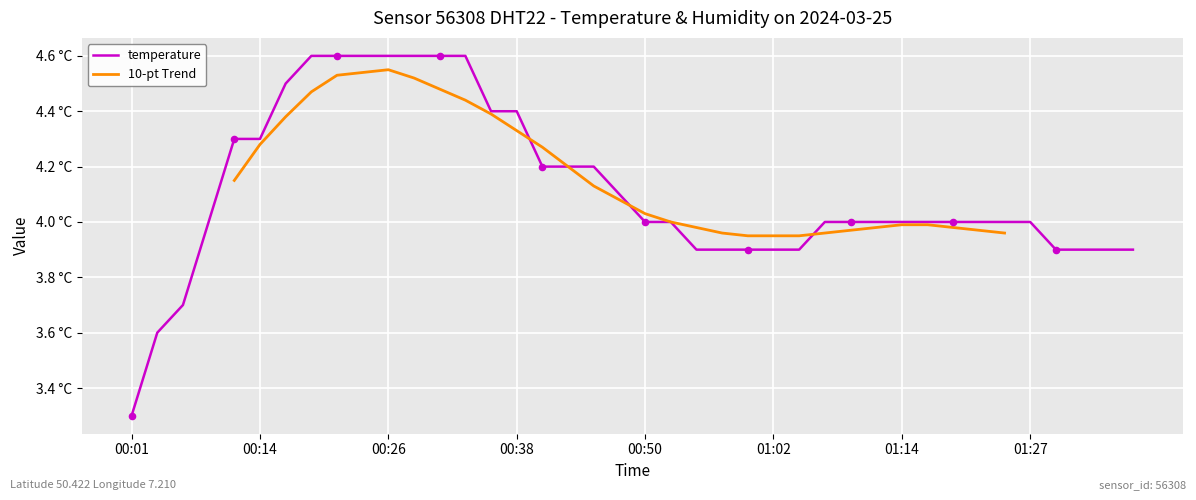

Which has a higher value, 00:26 or 01:34?

00:26